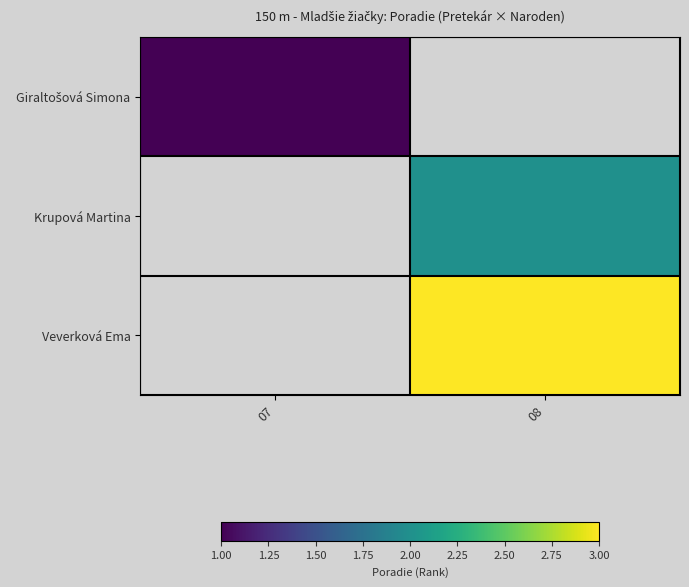

How many positive values does the Krupová Martina series have?

1